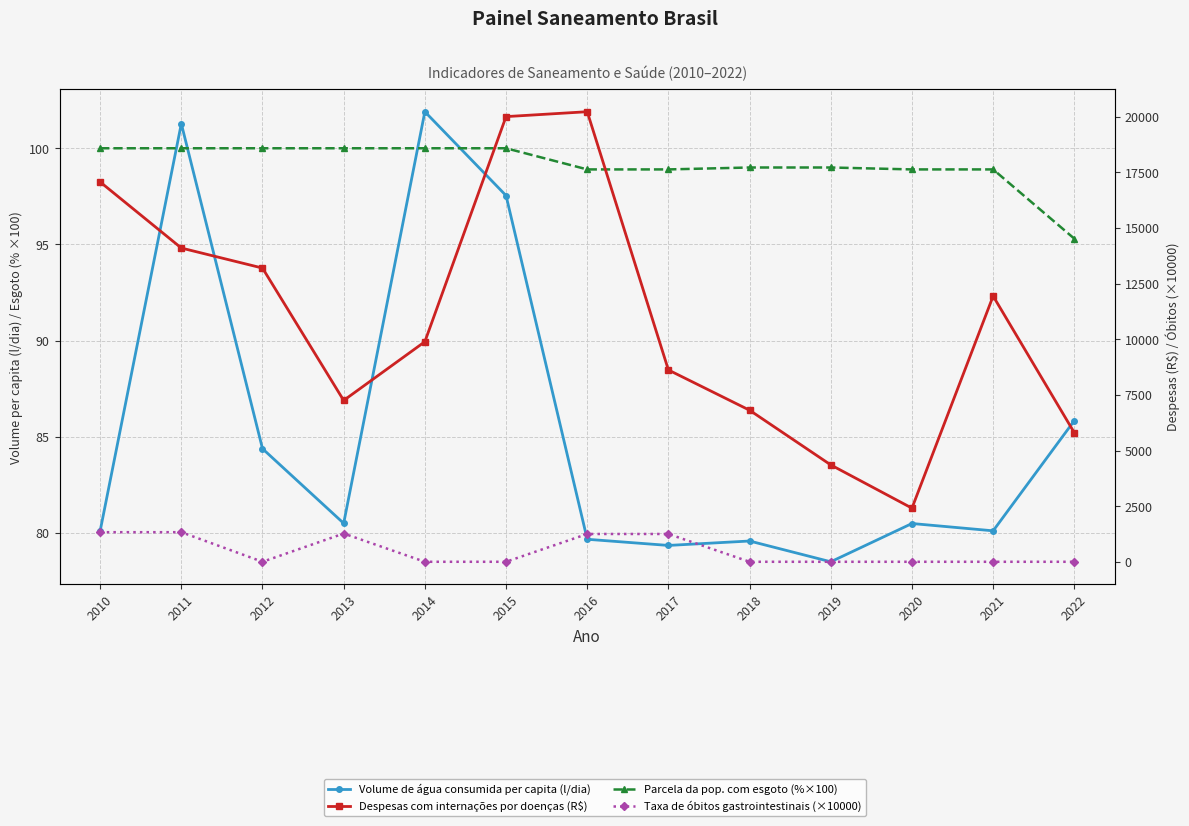

True or false: Parcela da pop. com esgoto (%×100) has more than 1 interior local peaks.

False